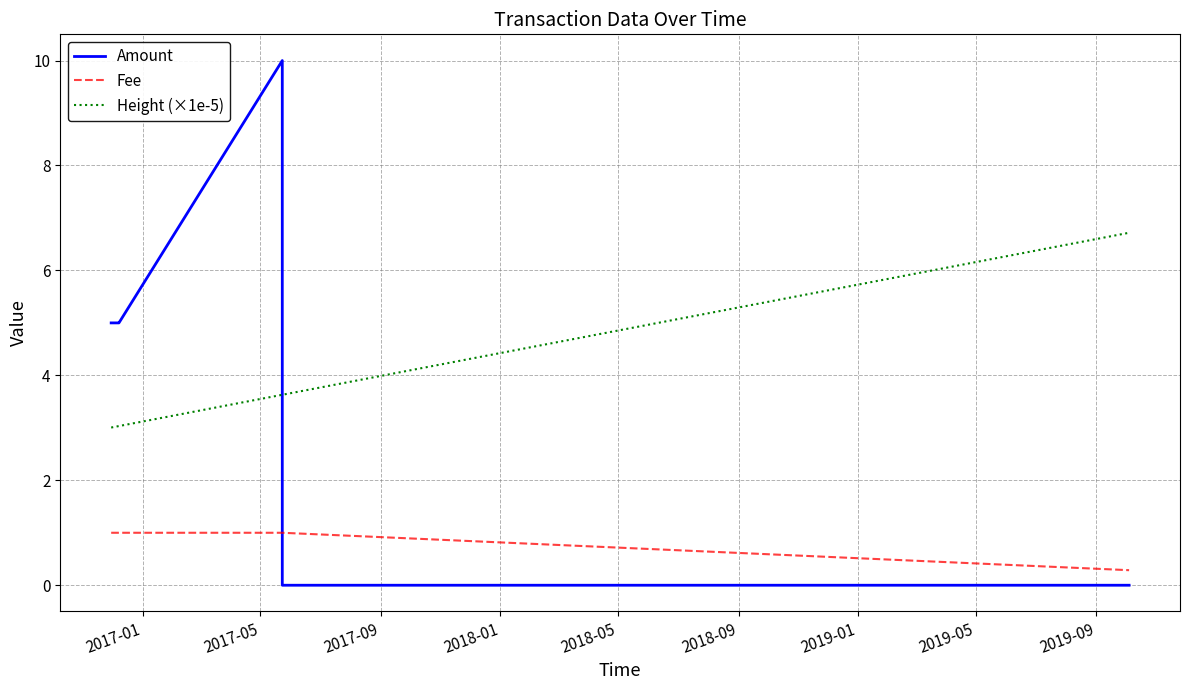

What is the greatest value displayed?

10.0